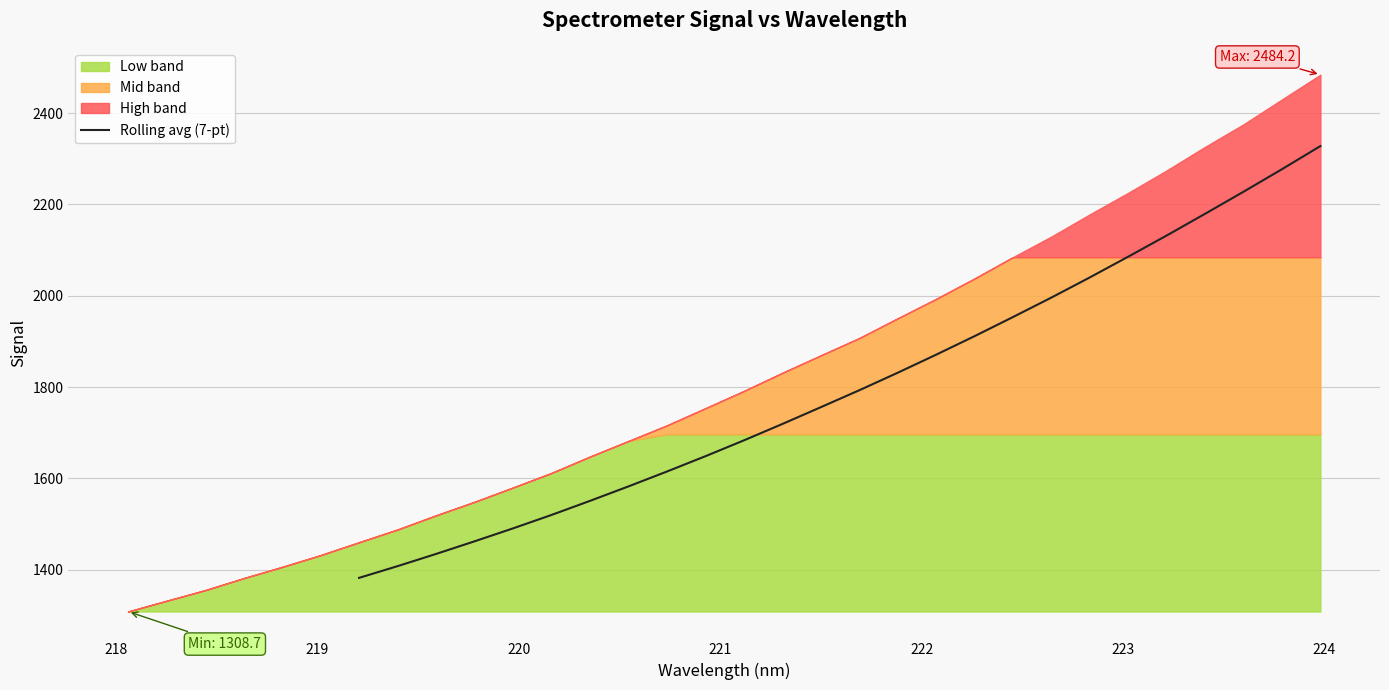

How many lines are shown in the chart?

1